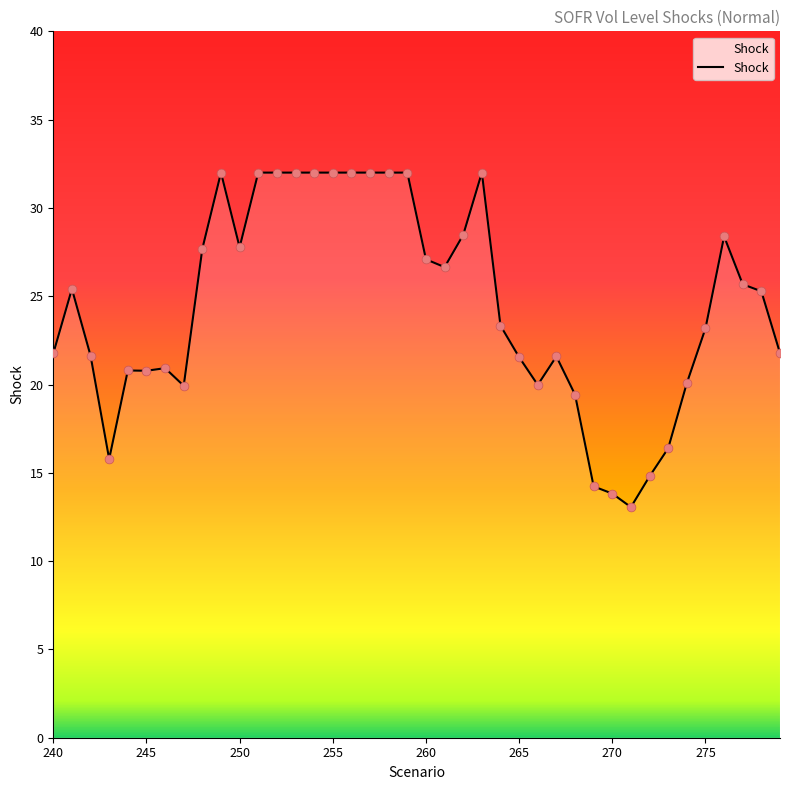

What is the greatest value displayed?

32.0